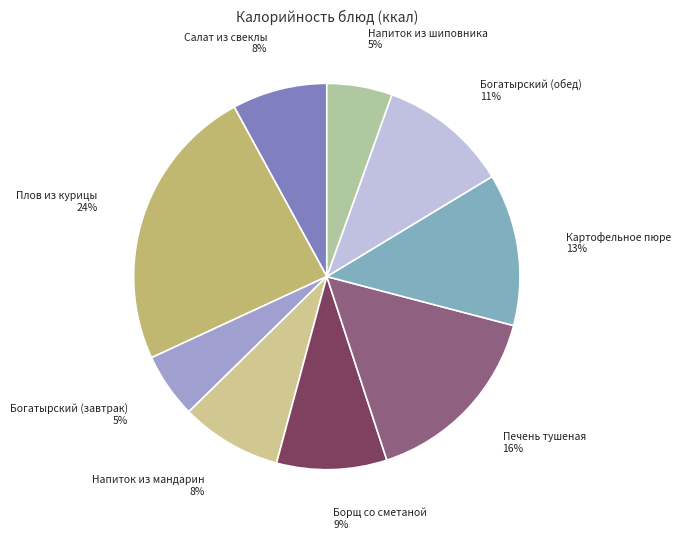

Is there any slice that represents more than half of the pie?

No